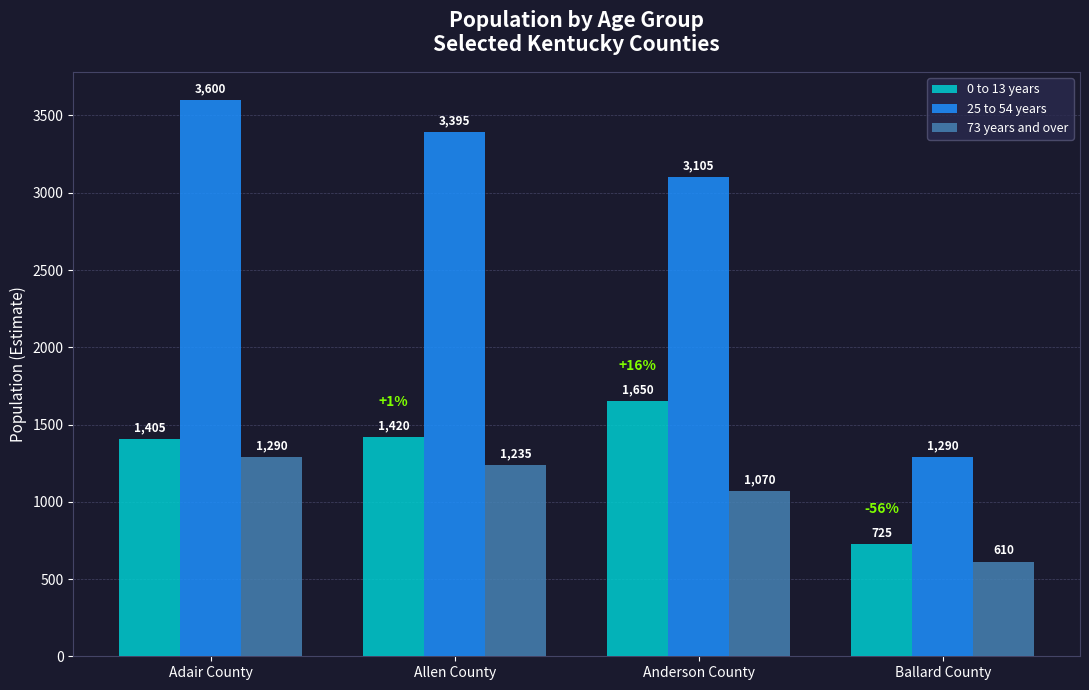

The 0 to 13 years series shows 2559 at Anderson County. True or false?

False